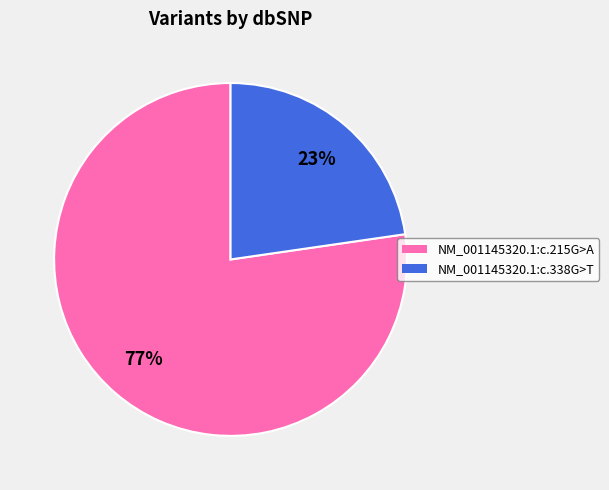

What is the largest slice in the pie chart?

NM_001145320.1:c.215G>A